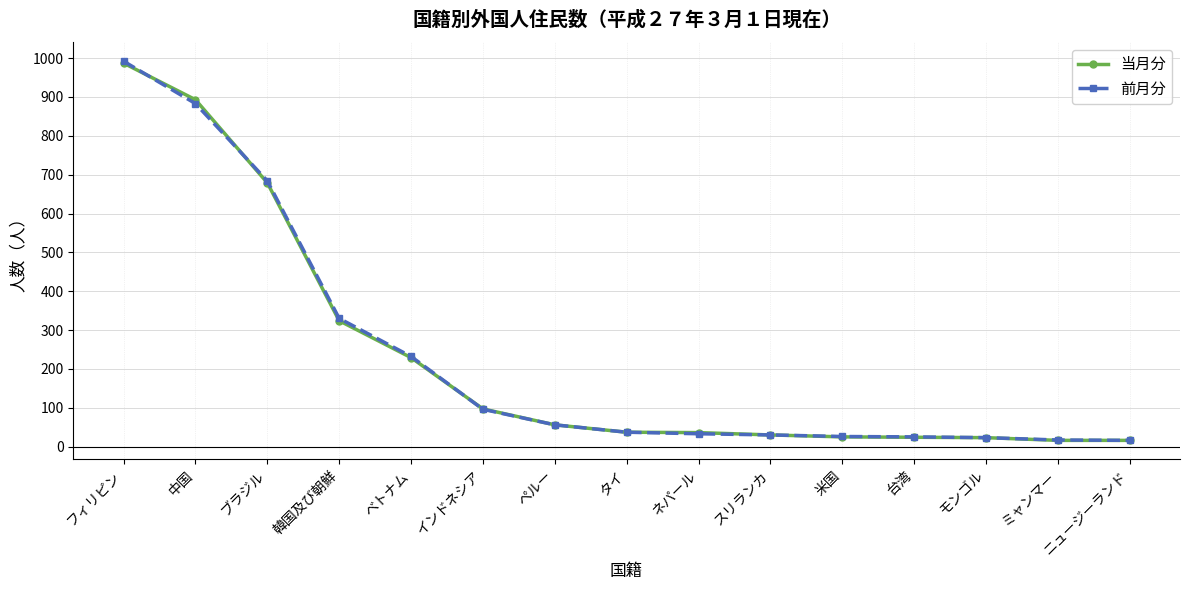

How many lines are shown in the chart?

2